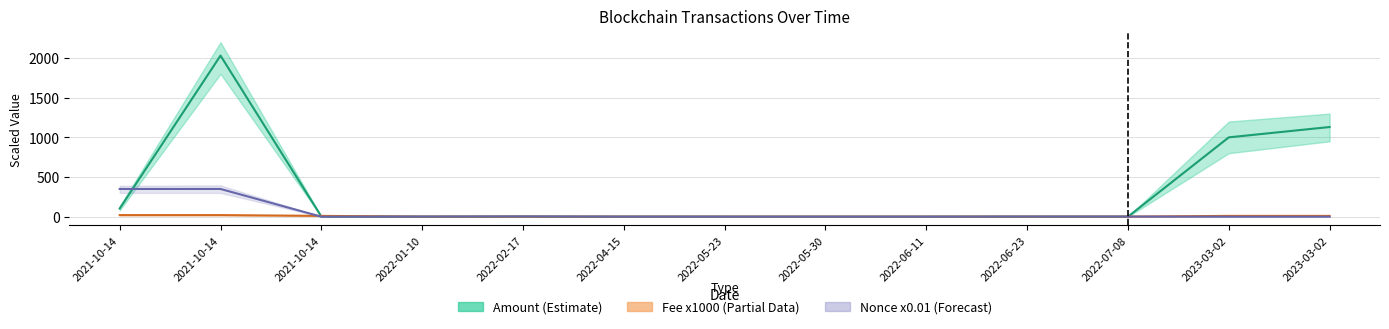

What is the value of the Amount point at the 1st from the left?

103.0